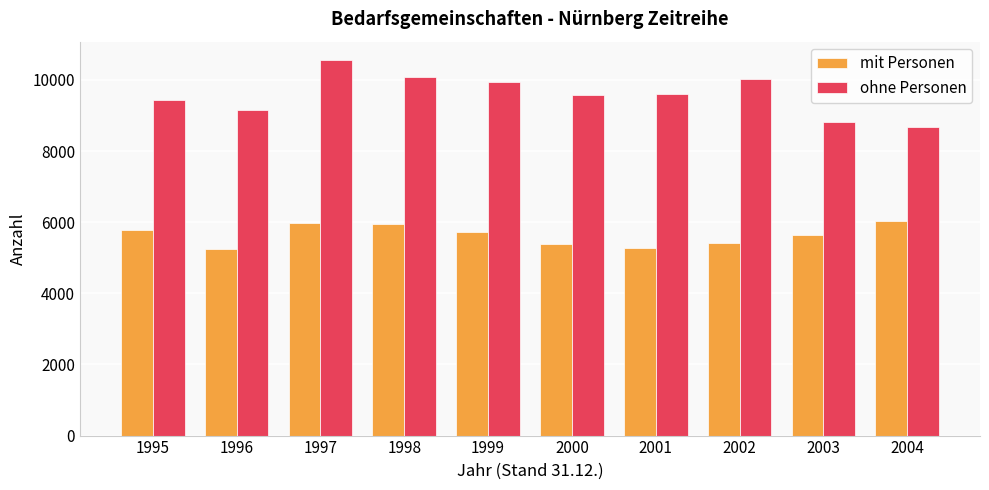

What is the minimum value for mit Personen?

5242